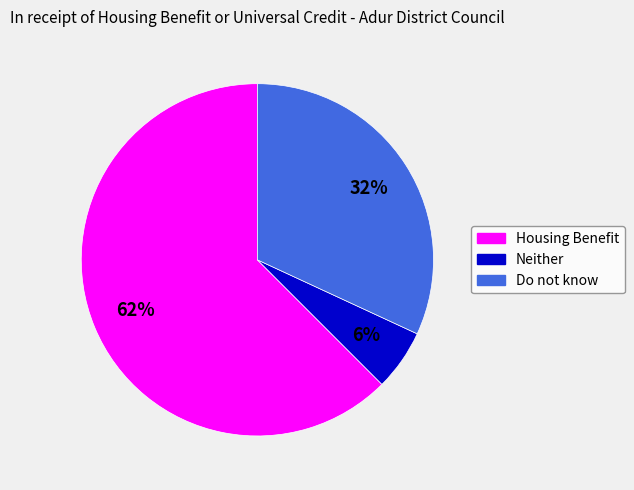

To the nearest percent, what percentage of the pie is Housing Benefit?

62%